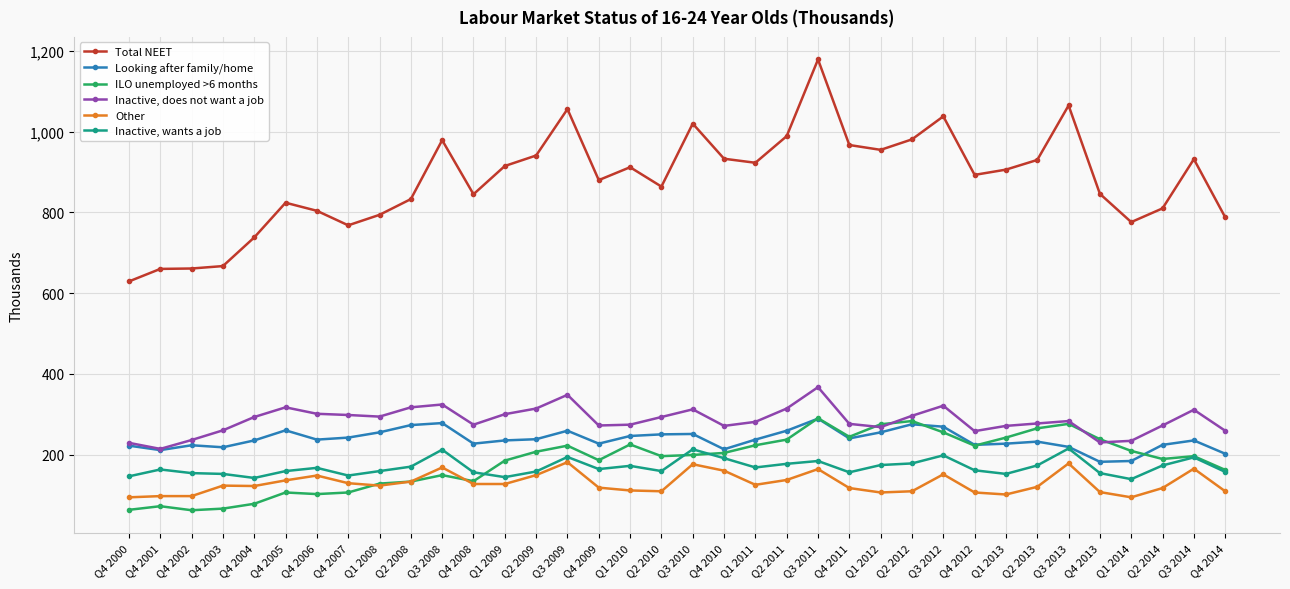

How many distinct data groups are displayed?

6